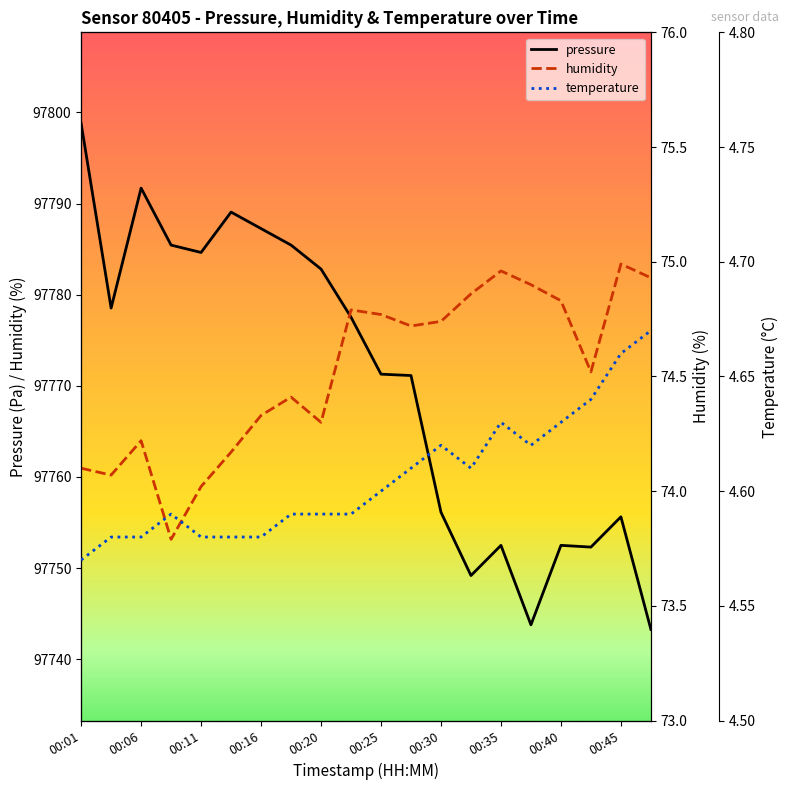

What is the difference between the maximum and minimum values in the temperature series?

0.1